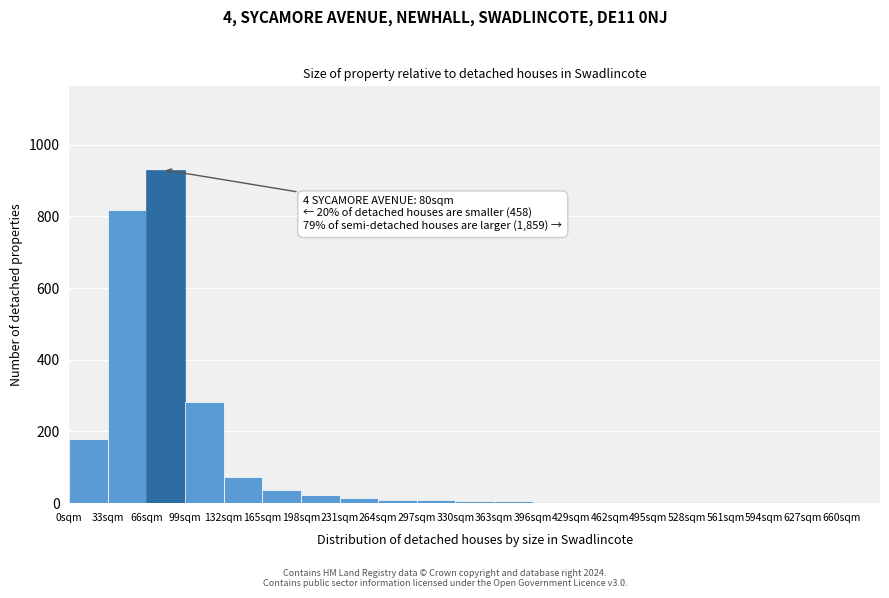

Over which range of the x-axis is the bar tallest?

66 to 99